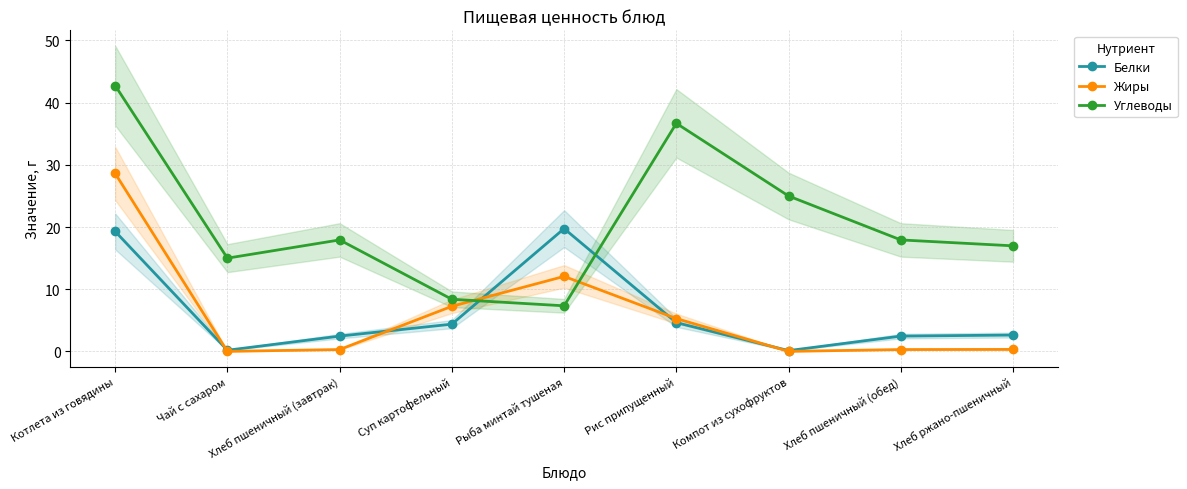

How many intersections are there between Белки and Жиры?

5